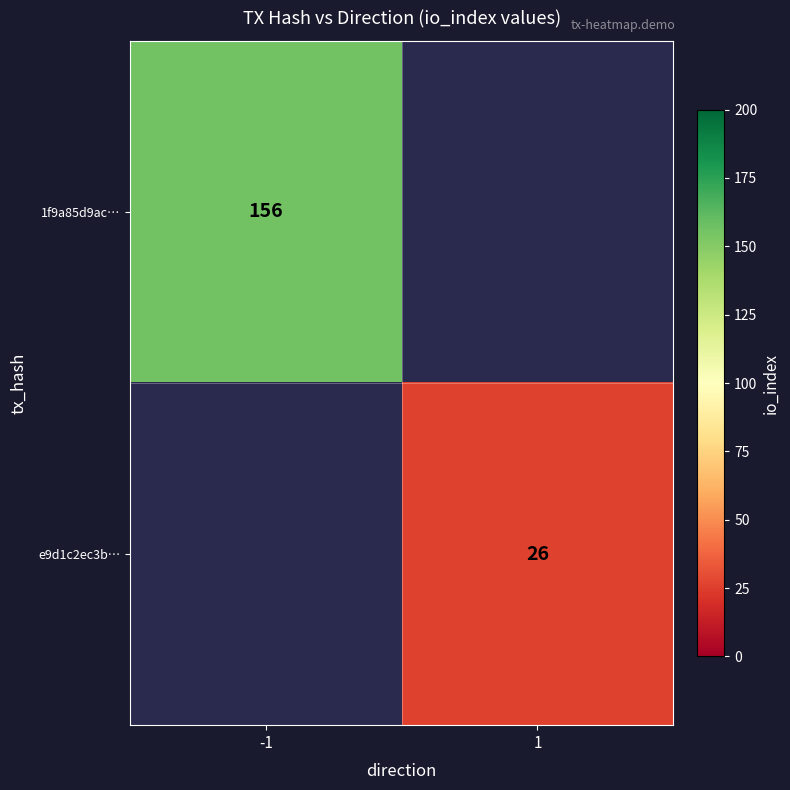

The 1f9a85d9ac… series shows 156 at -1. True or false?

True